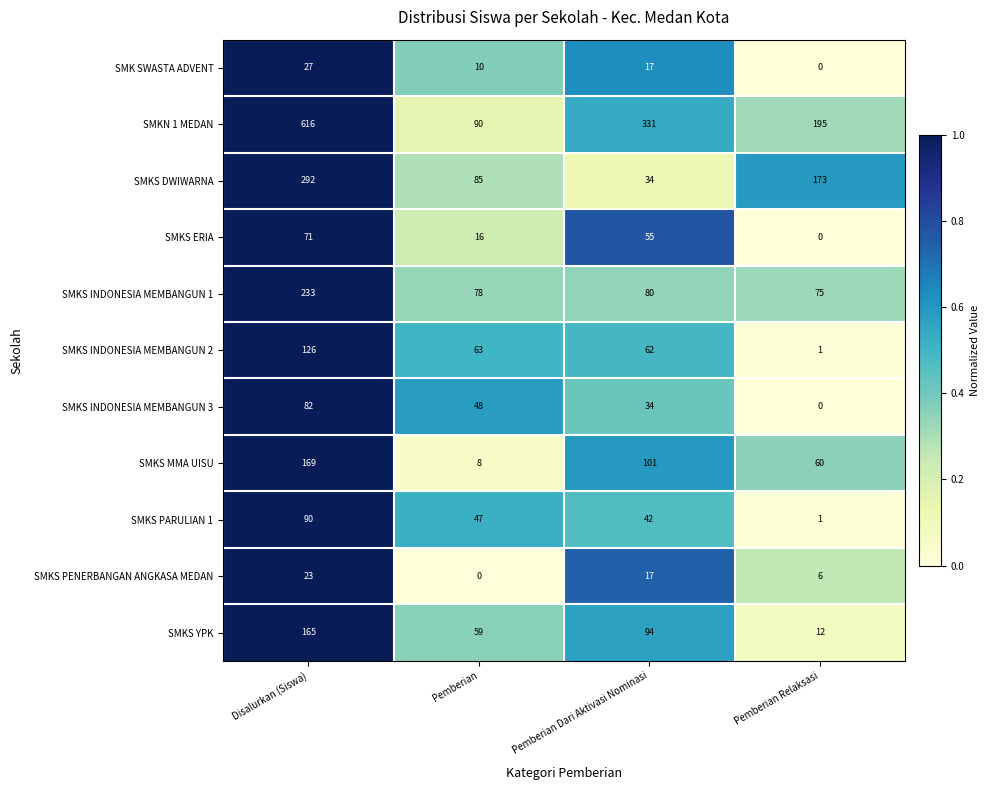

What is the total value across all series at Pemberian Dari Aktivasi Nominasi?

867